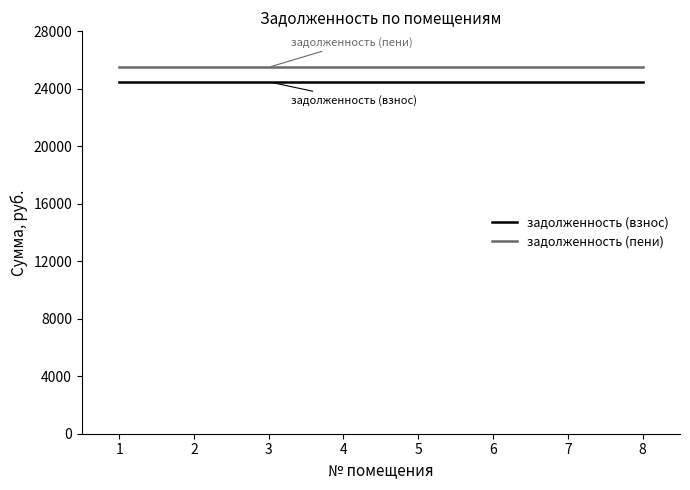

Reading right to left, extract all data points from this chart.

задолженность (взнос): 8=24485.8	7=24485.8	6=24485.8	5=24485.8	4=24485.8	3=24485.8	2=24485.8	1=24485.8
задолженность (пени): 8=25499.8	7=25499.8	6=25499.8	5=25499.8	4=25499.8	3=25499.8	2=25499.8	1=25499.8